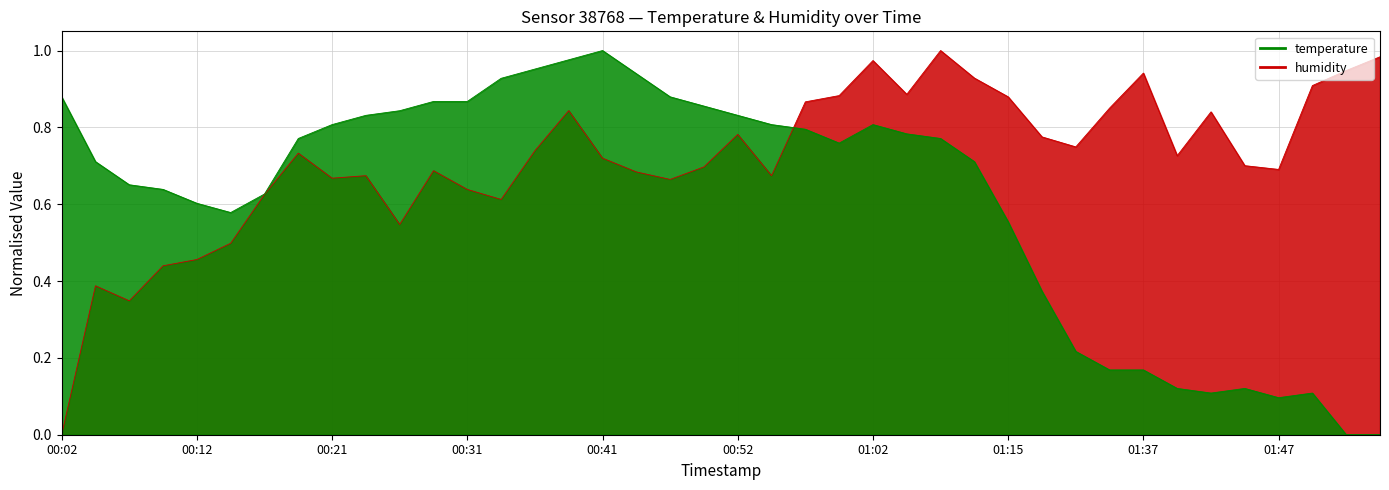

Count the number of data series in this chart.

2